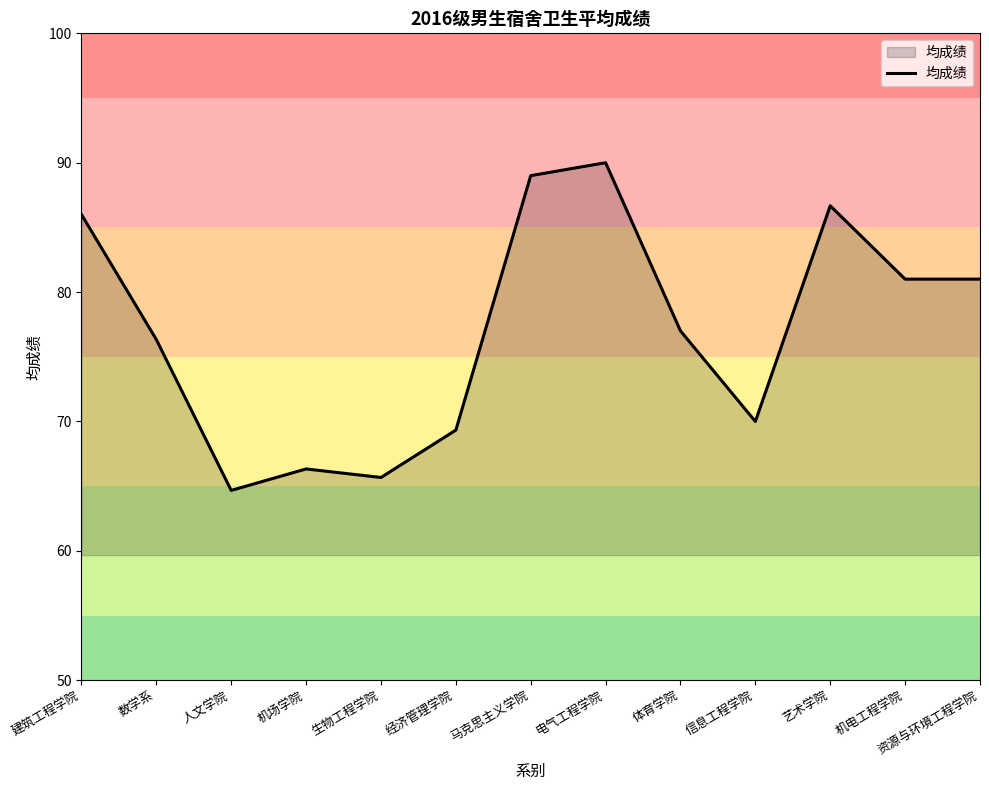

How many series are shown in this chart?

1